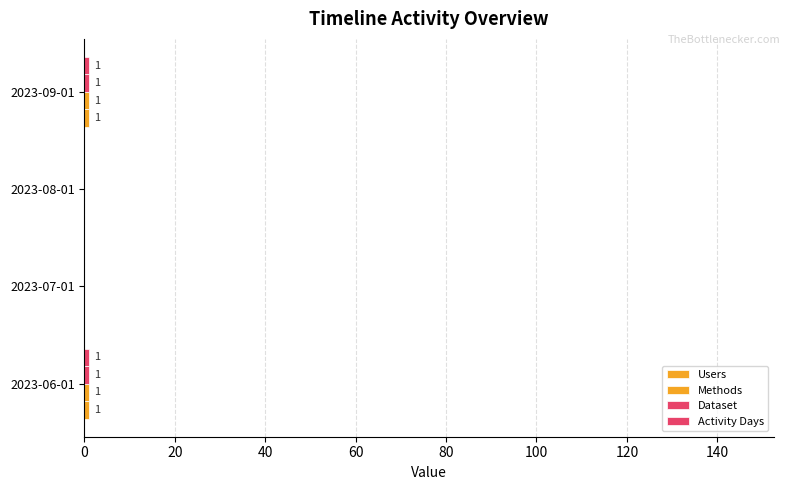

How many series are shown in this chart?

4